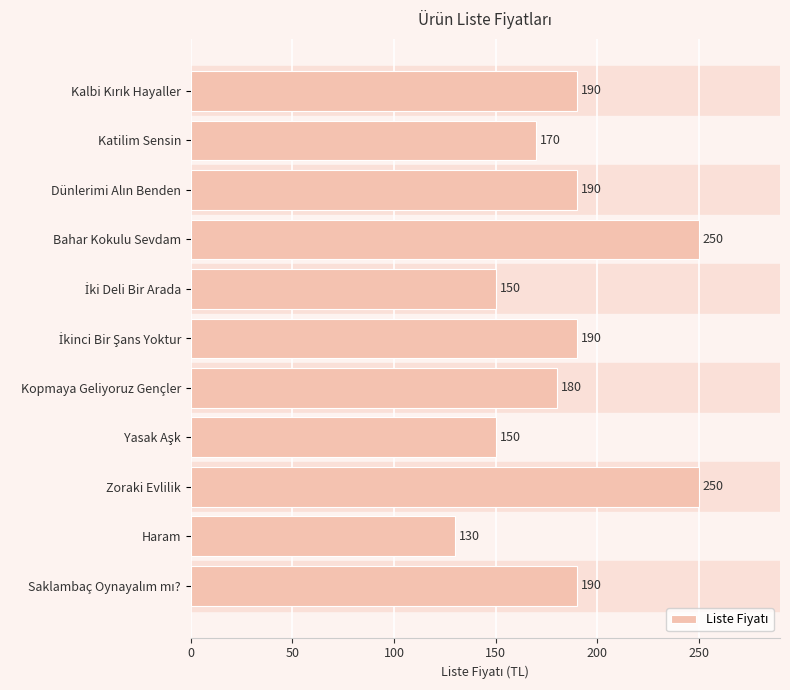

Read the value at Kopmaya Geliyoruz Gençler, to the nearest 5.

180